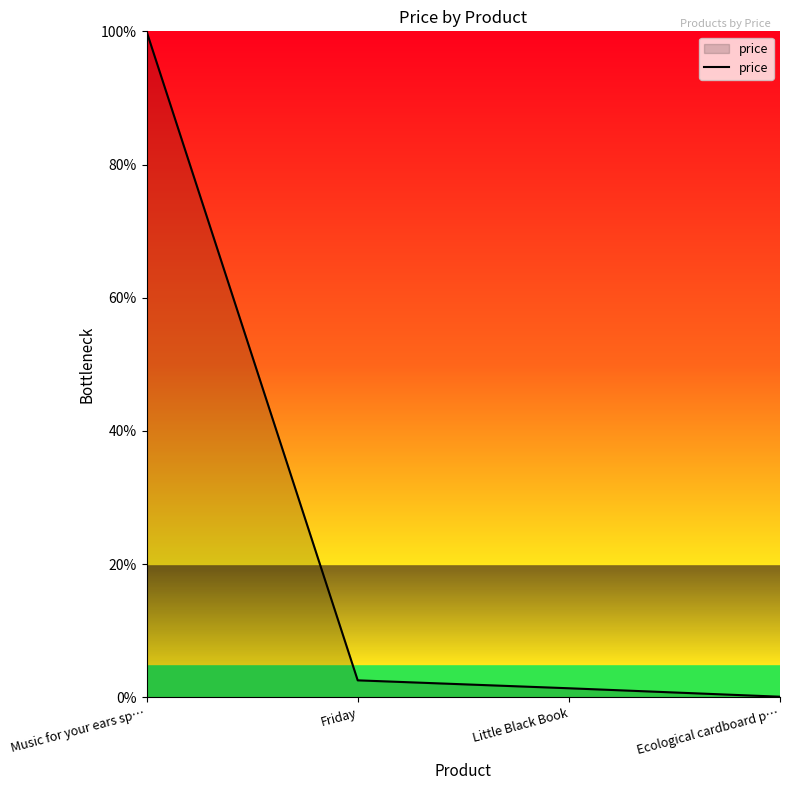

What is the ratio of the value at Ecological cardboard p… to the value at Little Black Book?

0.1